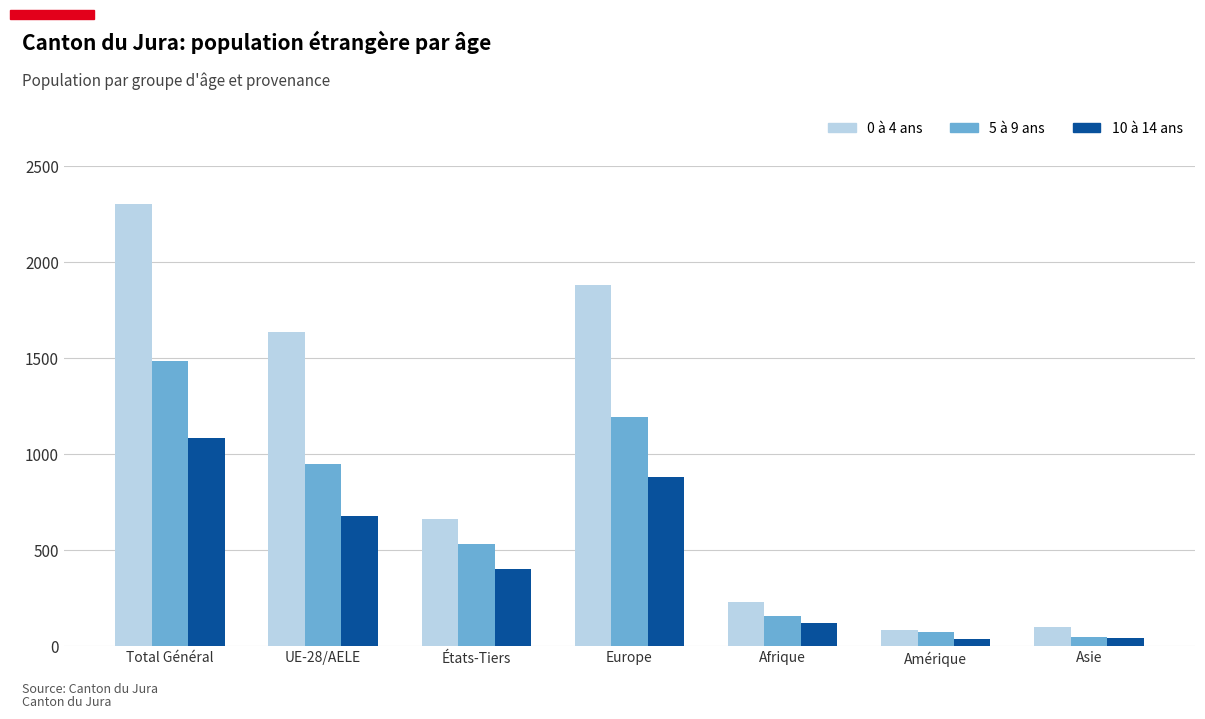

Rank the categories by 5 à 9 ans value from highest to lowest.

Total Général, Europe, UE-28/AELE, États-Tiers, Afrique, Amérique, Asie